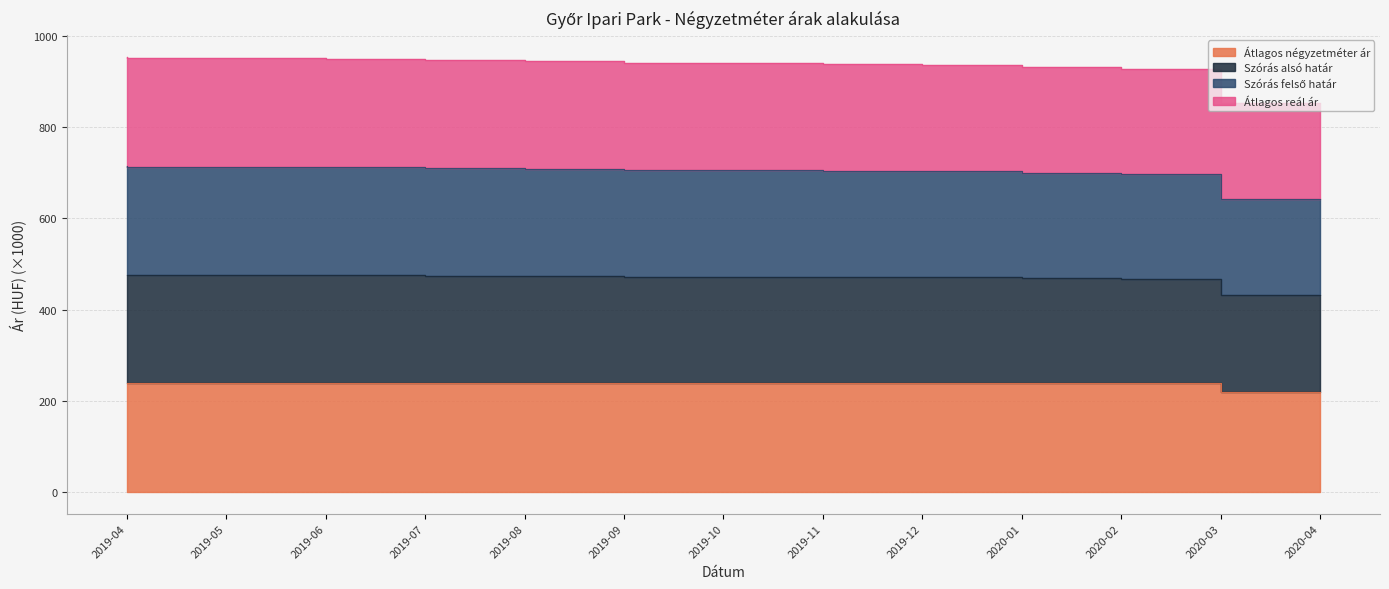

What is the greatest value displayed?

954.9